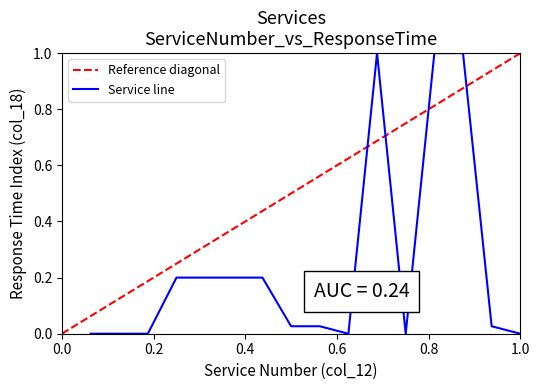

What is the difference between the maximum and second lowest values?

1.0